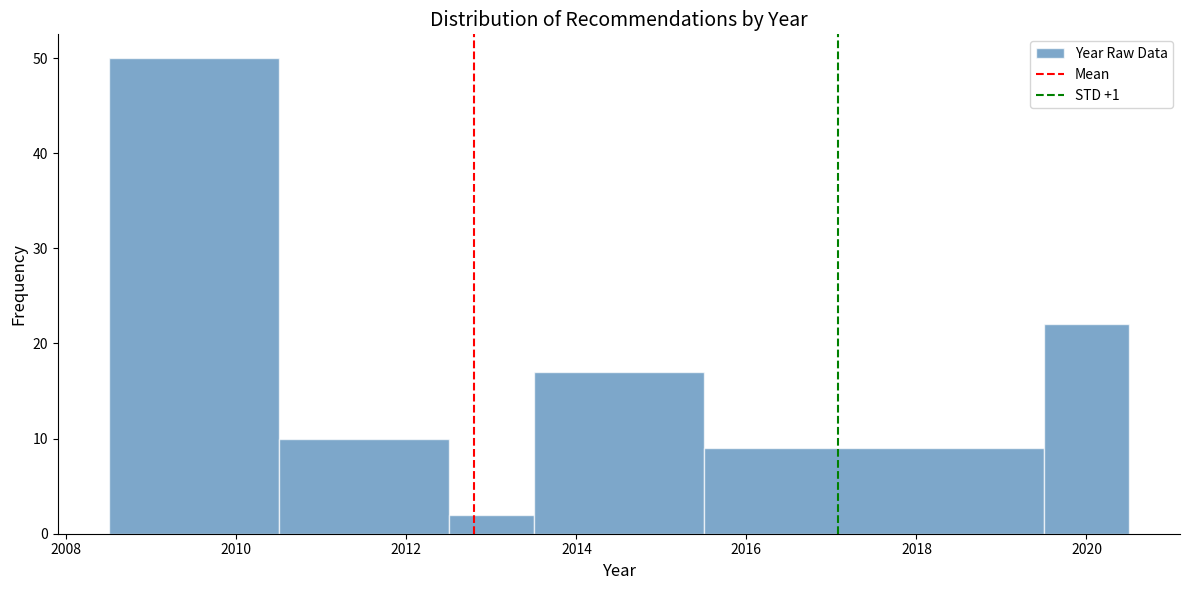

Over which range of the x-axis is the bar tallest?

2008.5 to 2010.5